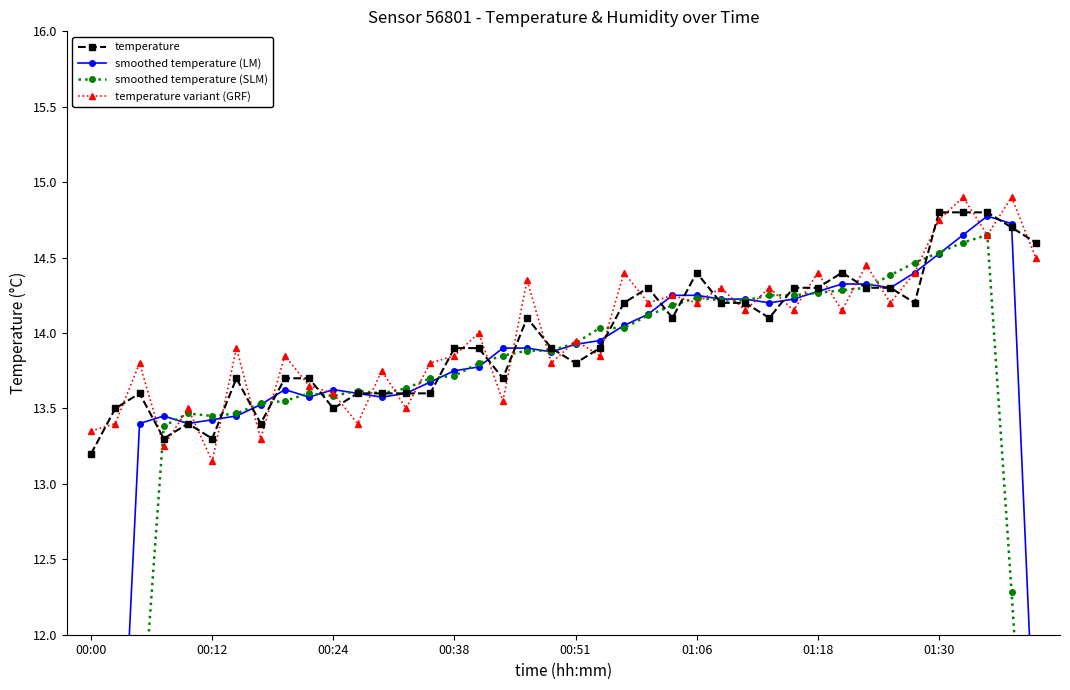

True or false: temperature and temperature variant (GRF) intersect in this chart.

True